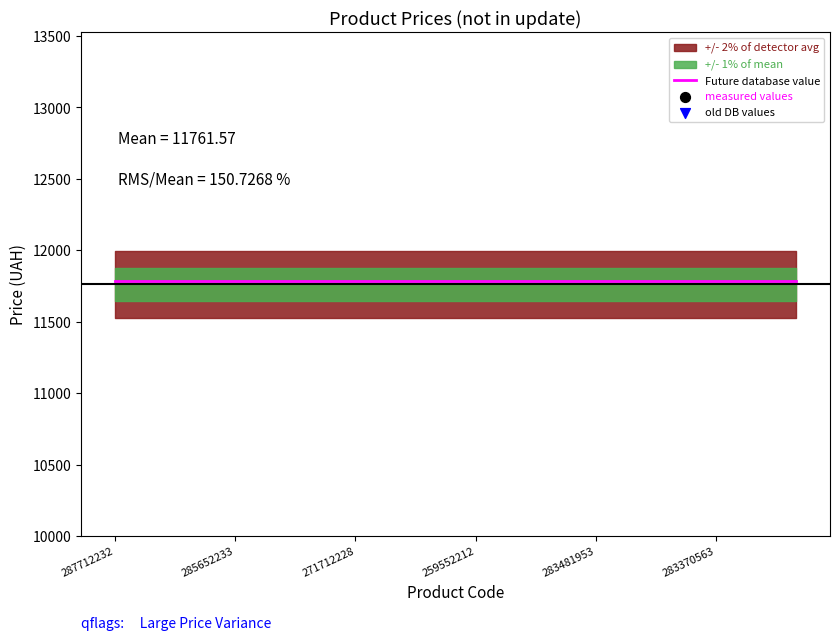

Is the value of measured values at 287712232 greater than the value of old DB values at 285652233?

Yes